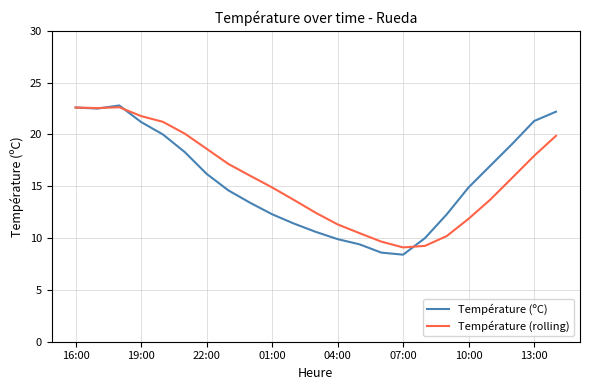

What is the minimum value shown in the chart?

8.4